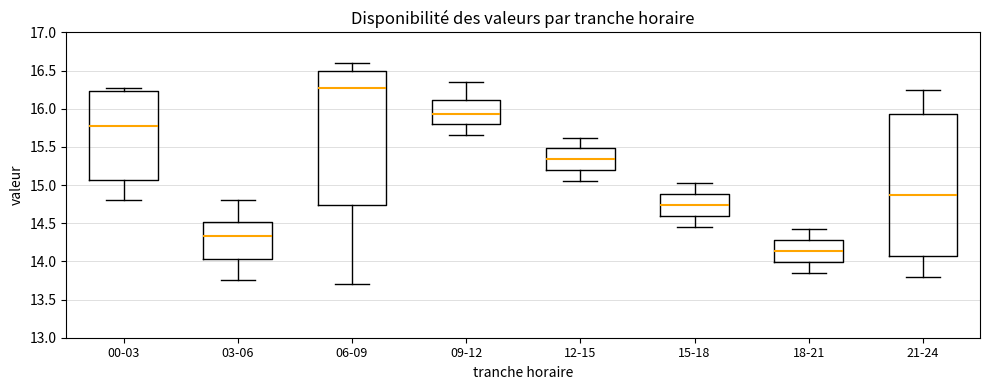

Where does the median line of the box for 21-24 sit on the y-axis? The values are not printed on the chart, so give them approximately, as read against the axis.

14.90